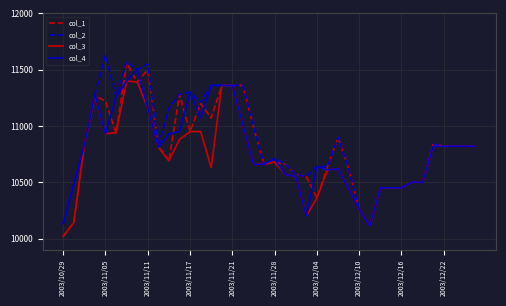

What is the maximum value for col_3?

11400